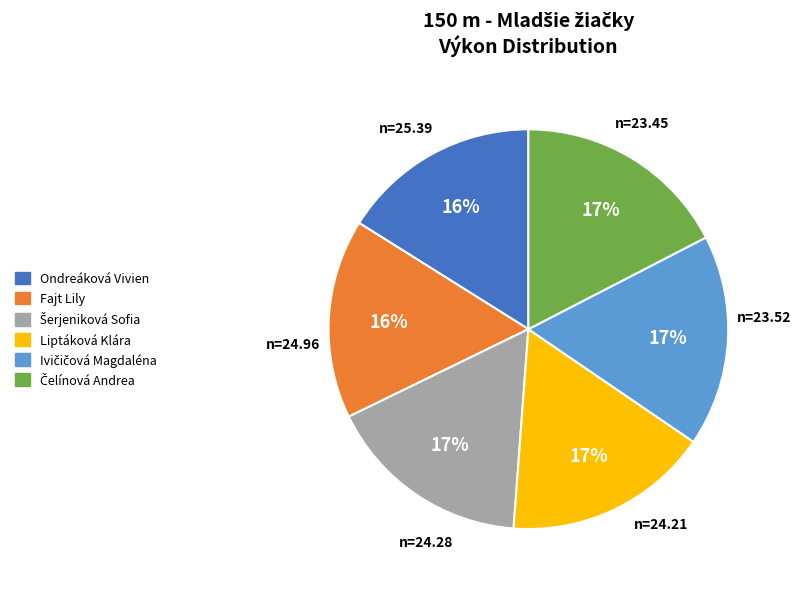

What percentage is the Ondreáková Vivien slice, to the nearest percent?

16%